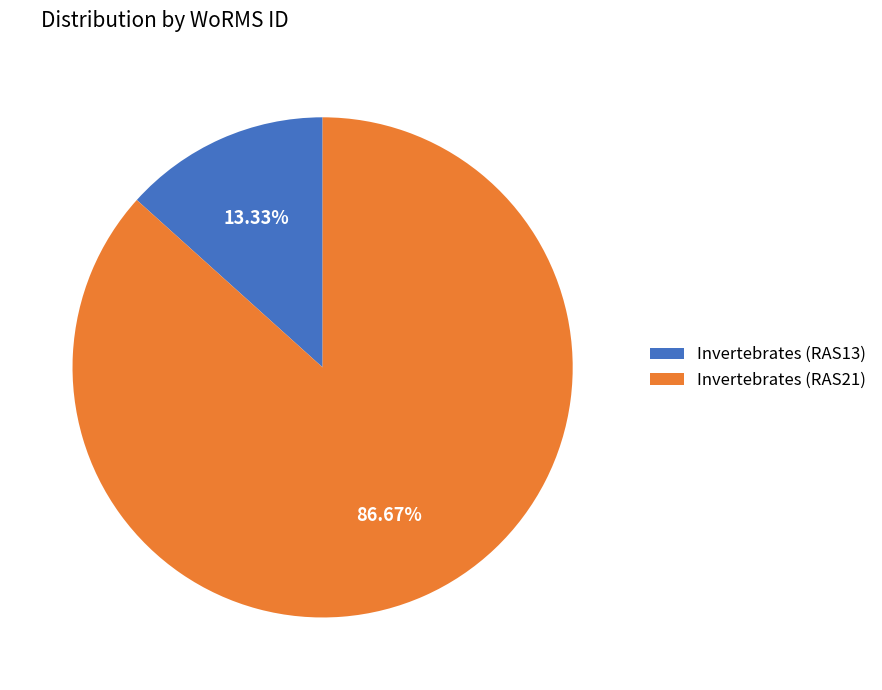

To the nearest percent, what is the difference between the largest and smallest slice percentages?

73%